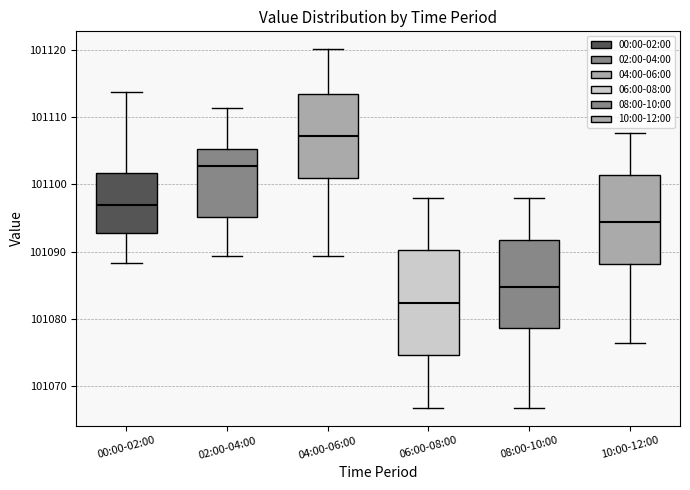

Comparing the boxes themselves (not the whiskers), which one is the tallest?

06:00-08:00